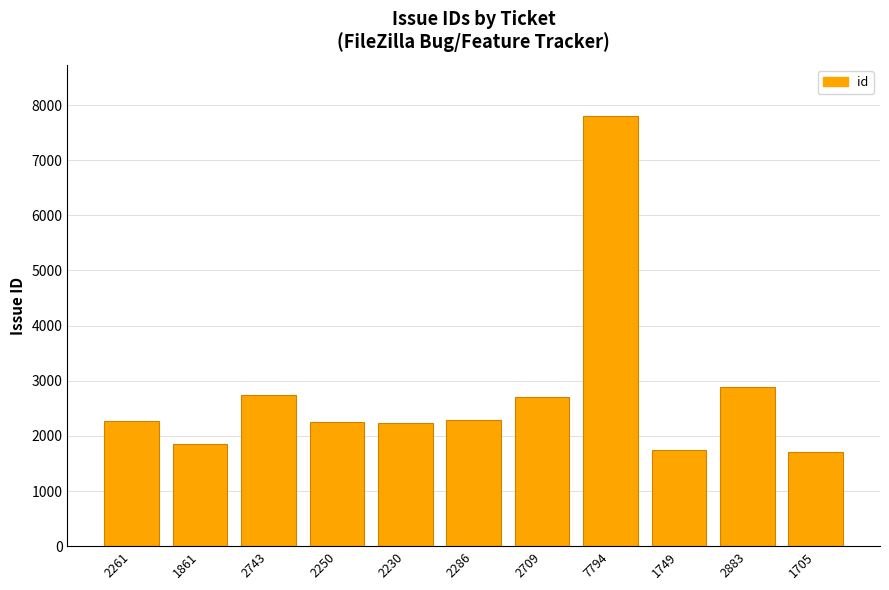

What is the label of the 10th bar from the right?

1861